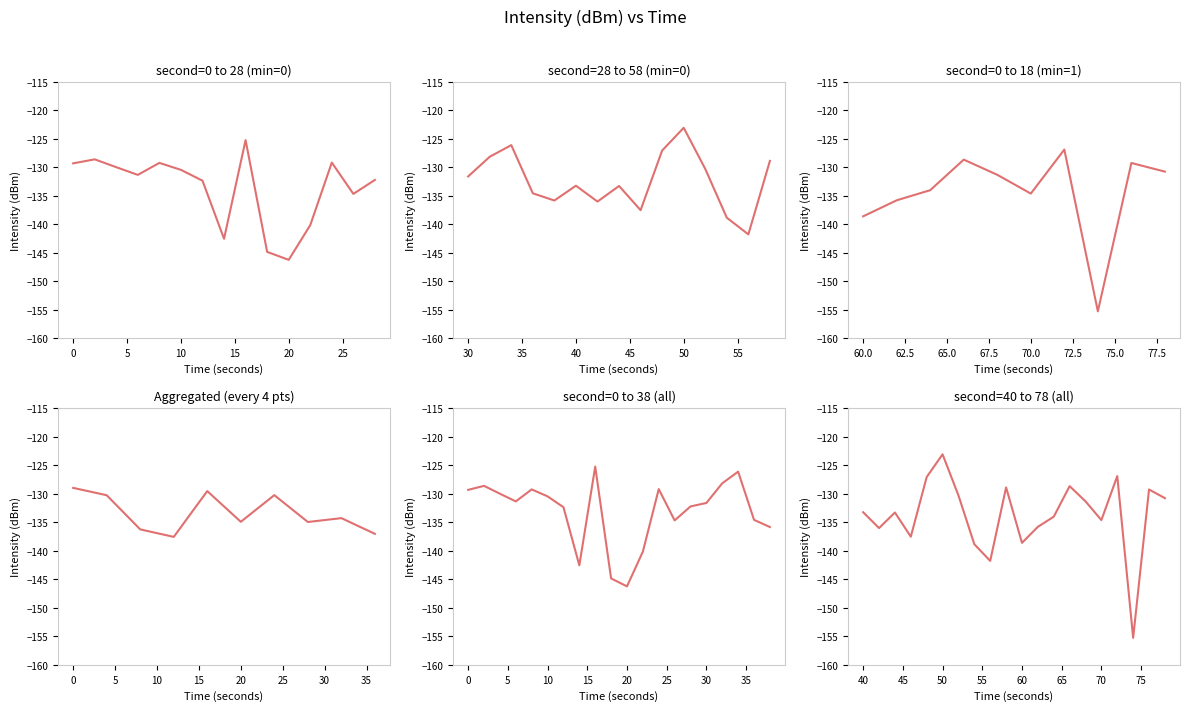

What is the difference between the maximum and minimum values?

32.2